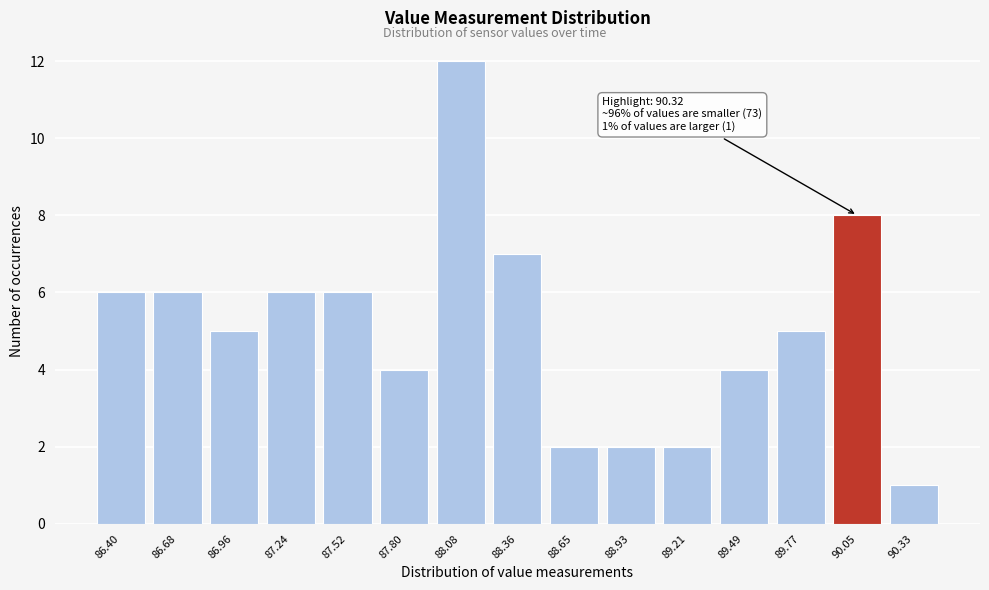

Reading left to right, list all the values displayed in this chart.

86.40=6	86.68=6	86.96=5	87.24=6	87.52=6	87.80=4	88.08=12	88.36=7	88.65=2	88.93=2	89.21=2	89.49=4	89.77=5	90.05=8	90.33=1